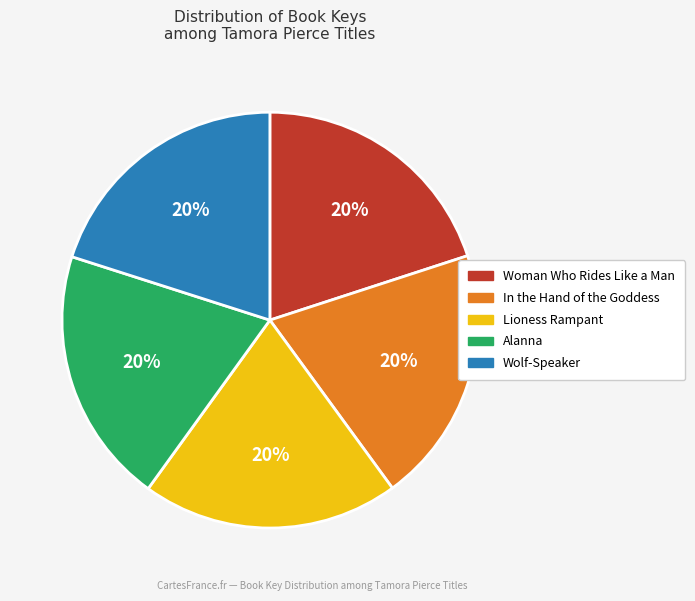

Count the number of slices in the pie.

5